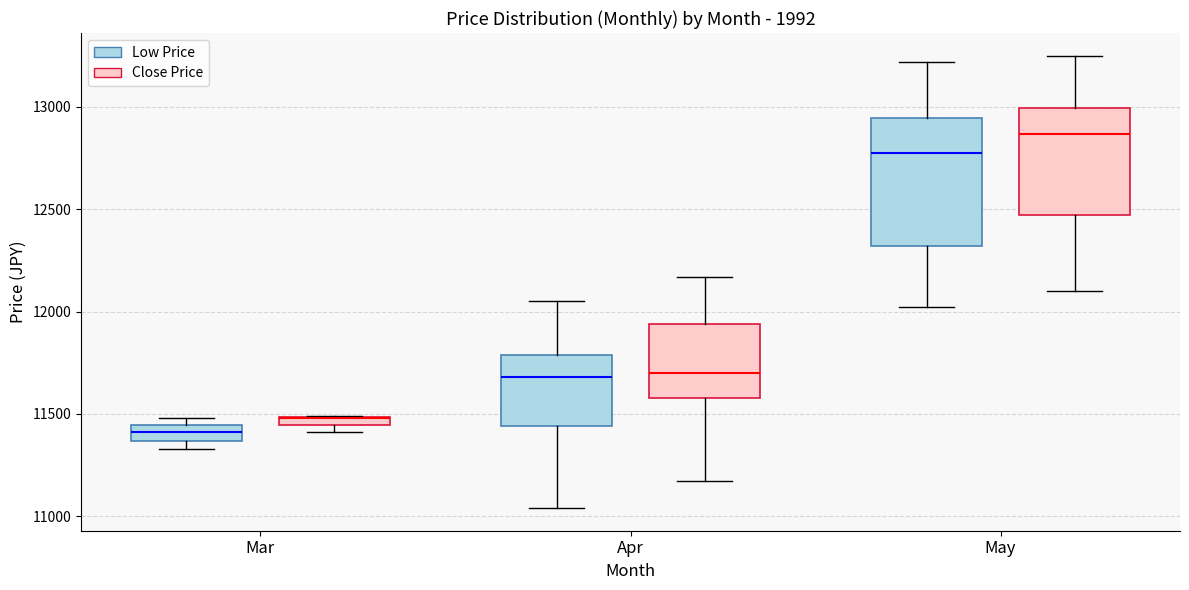

Which box is the tallest, from its lower edge to its upper edge?

May (Low Price)